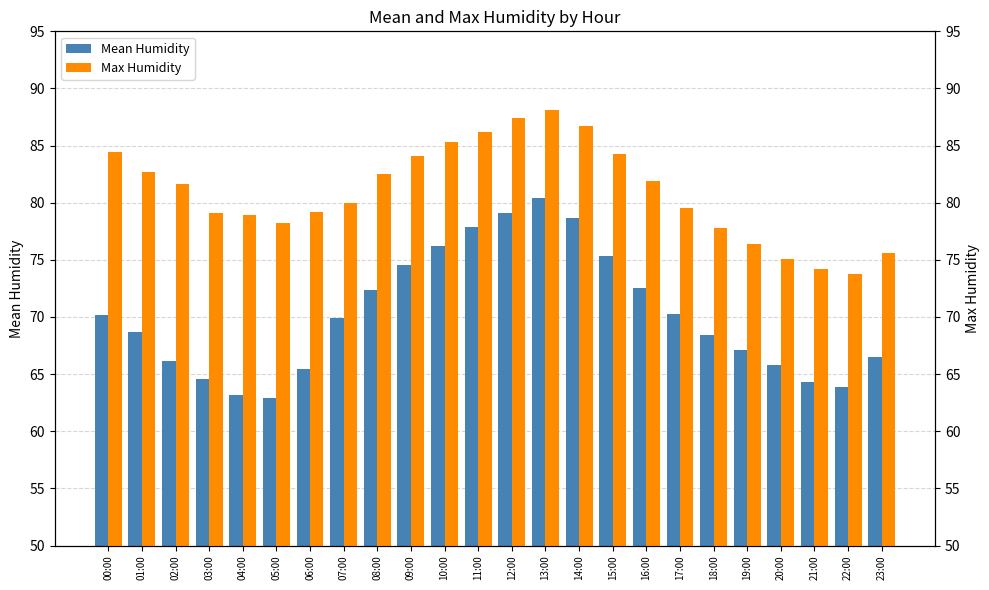

Reading right to left, list all the values displayed in this chart.

Mean Humidity: 66.5	63.9	64.3	65.8	67.1	68.5	70.2	72.6	75.3	78.7	80.5	79.1	77.9	76.2	74.6	72.3	69.9	65.4	62.9	63.2	64.6	66.1	68.7	70.2
Max Humidity: 75.6	73.8	74.2	75.1	76.4	77.8	79.5	81.9	84.3	86.7	88.1	87.4	86.2	85.3	84.1	82.5	80.0	79.2	78.2	78.9	79.1	81.6	82.7	84.4